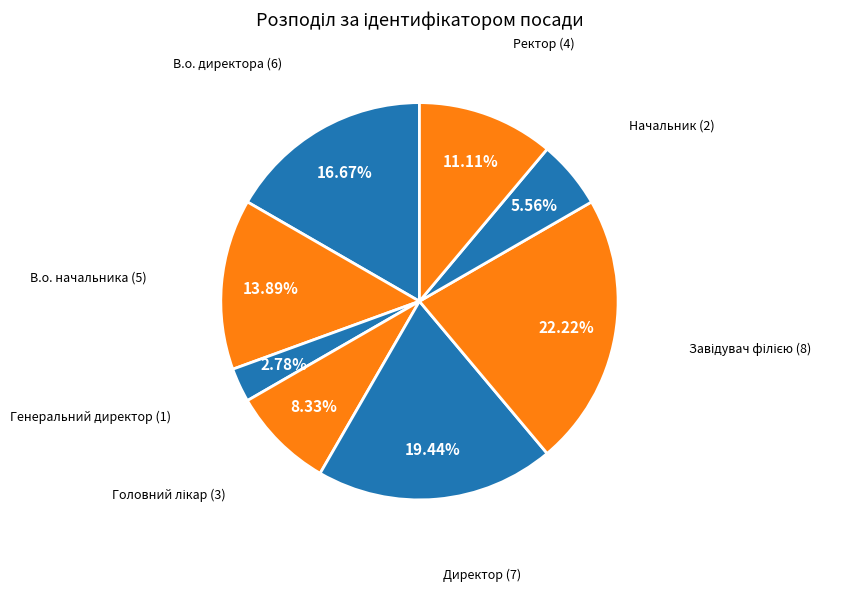

Does В.о. директора represent more than half of the total?

No